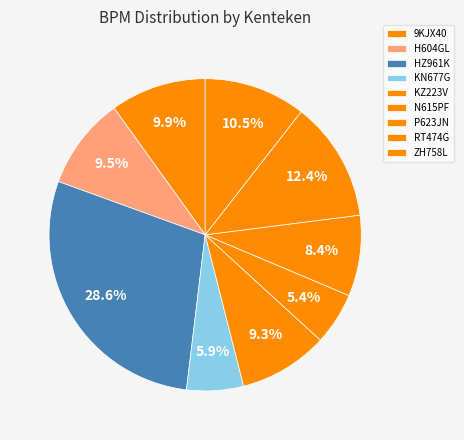

Which slice is the smallest?

N615PF